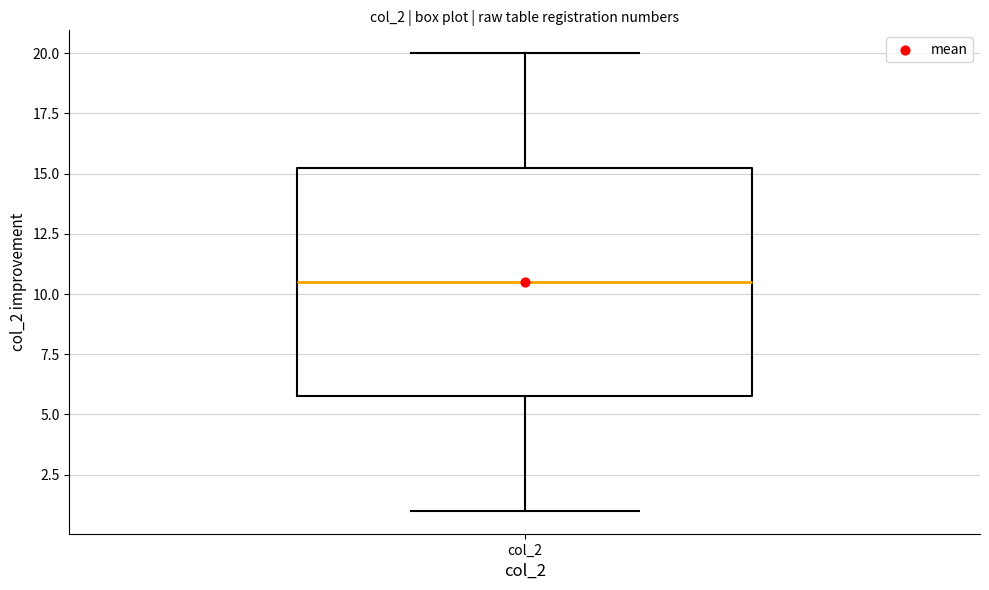

Where is the lower edge of the box for col_2 on the y-axis? The values are not printed on the chart, so give them approximately, as read against the axis.

6.0